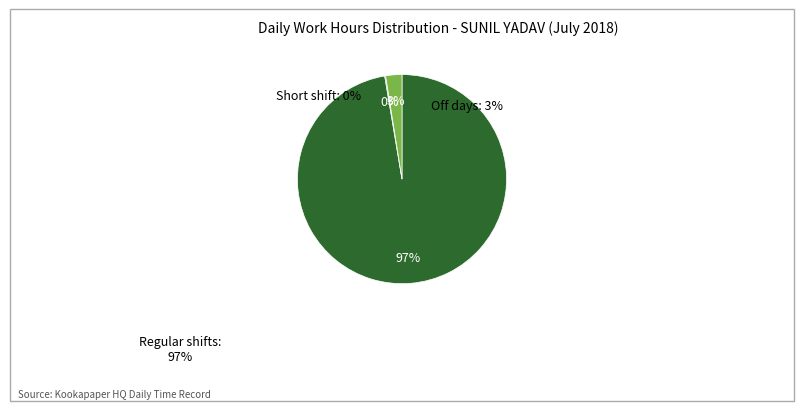

Is there a majority slice in this chart?

Yes